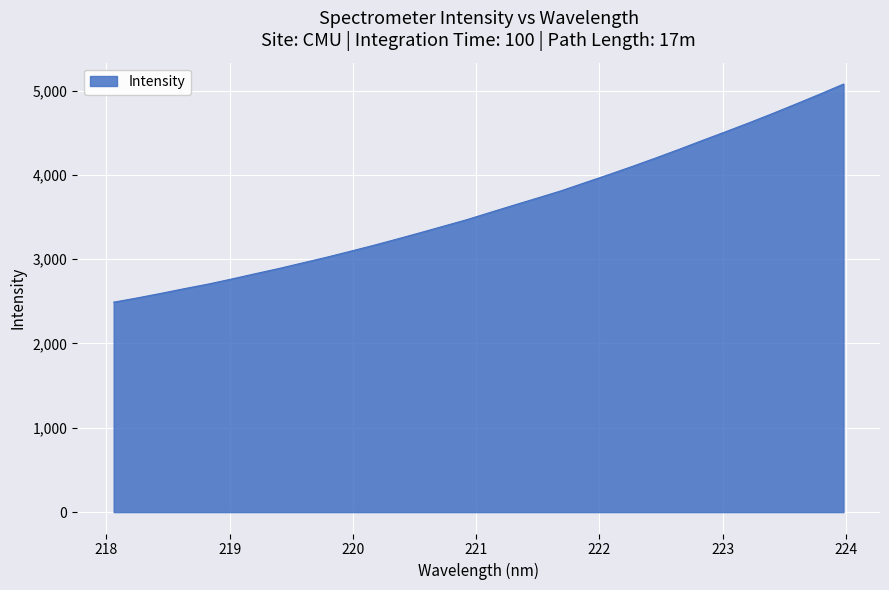

What is the minimum value shown in the chart?

2489.8